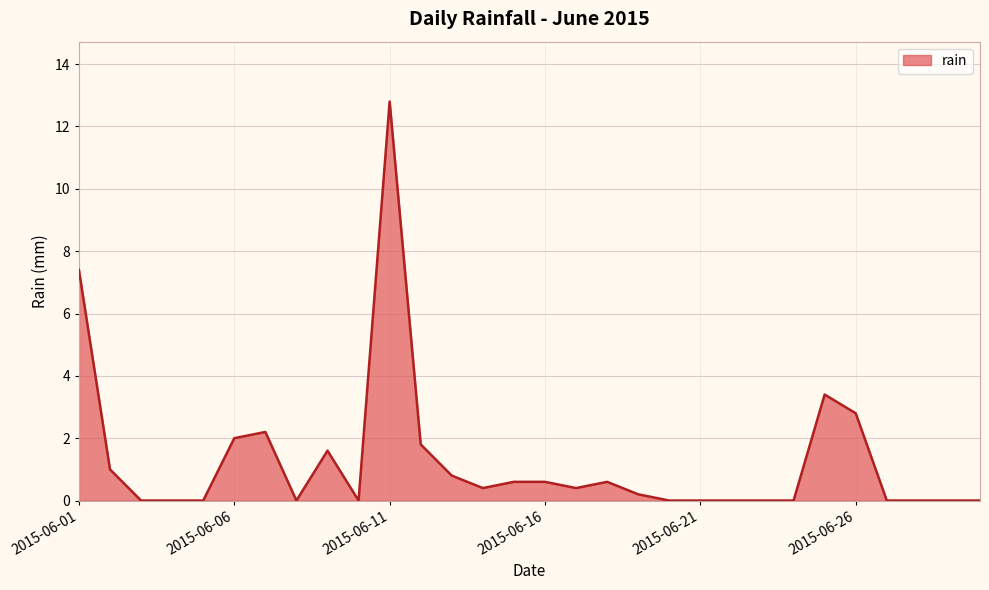

What is the difference between the maximum and minimum values?

12.8